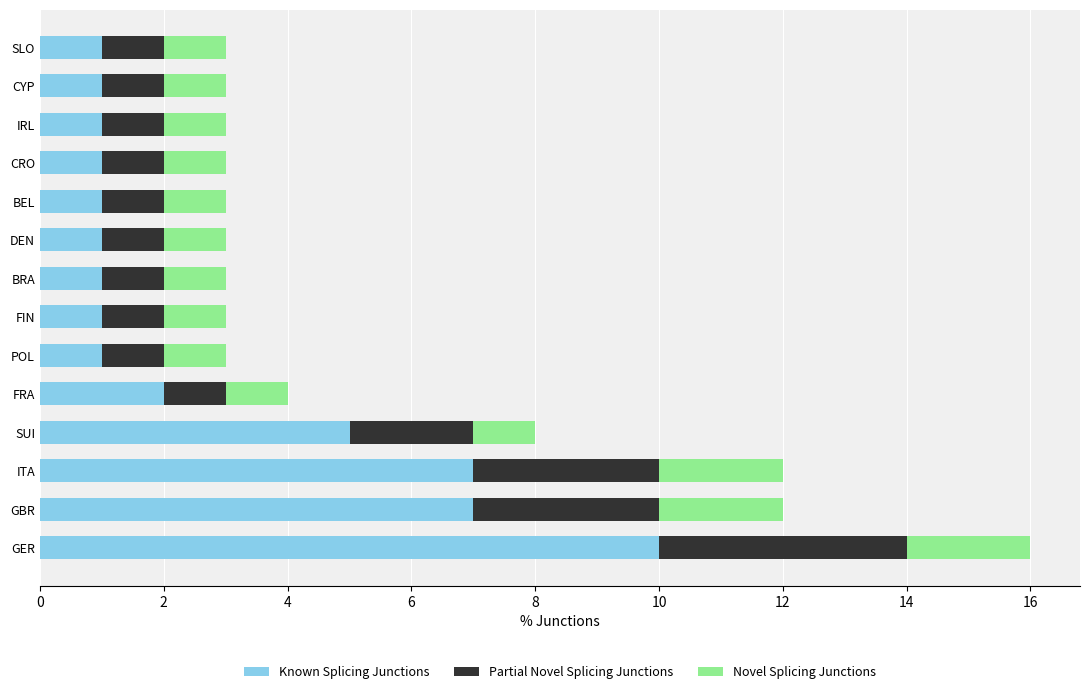

Which category has the highest value in the Known Splicing Junctions series?

GER